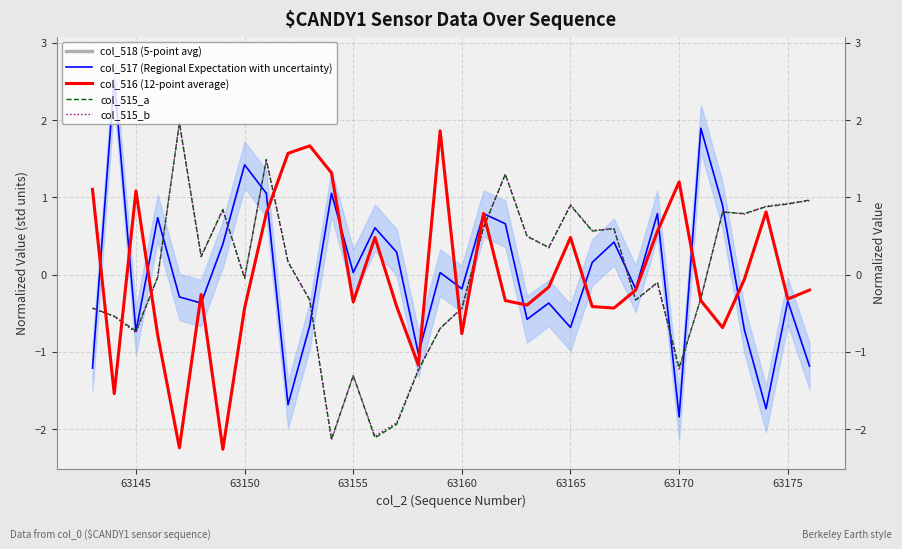

The value of col_516 (12-point average) at 13 is 0.3. True or false?

False